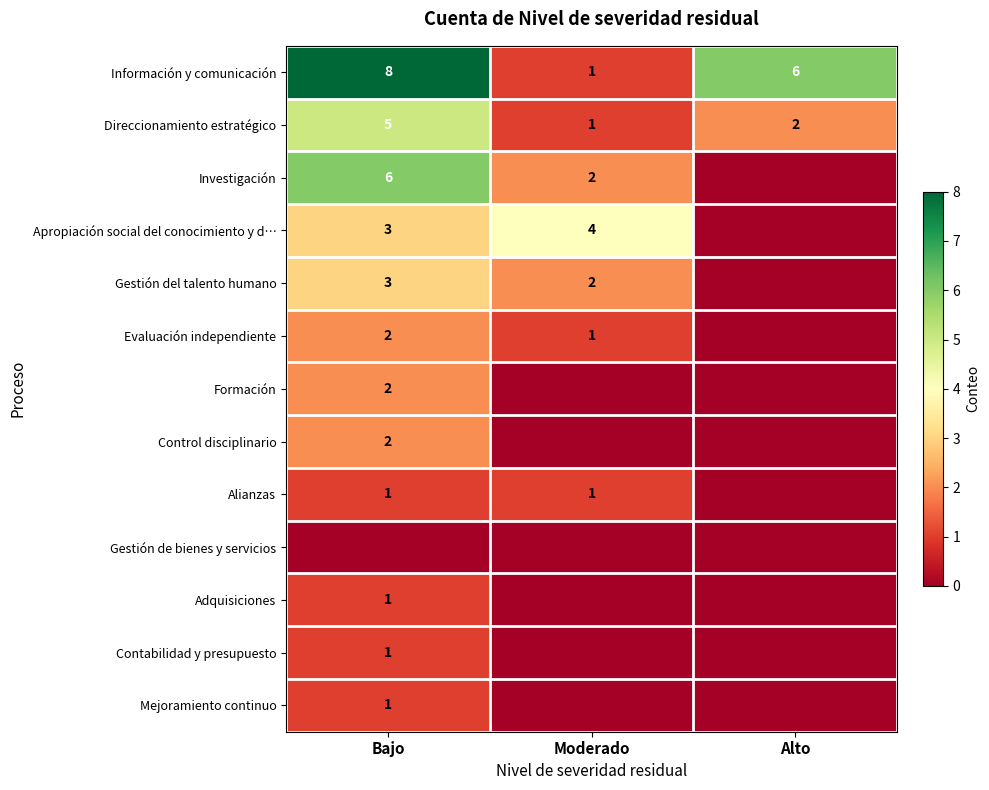

At which category is the sum across all series the highest?

Bajo